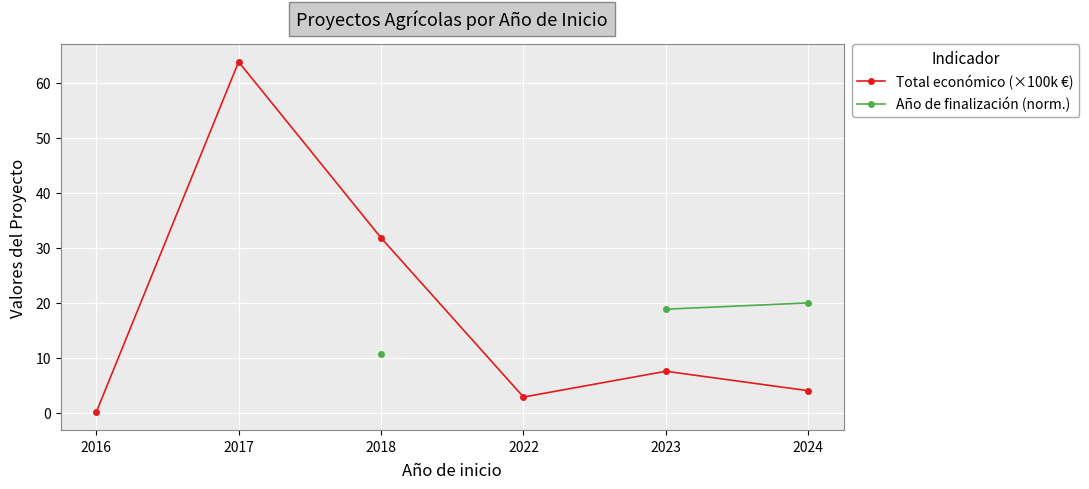

What are all the series names shown in the legend?

Total económico (×100k €), Año de finalización (norm.)